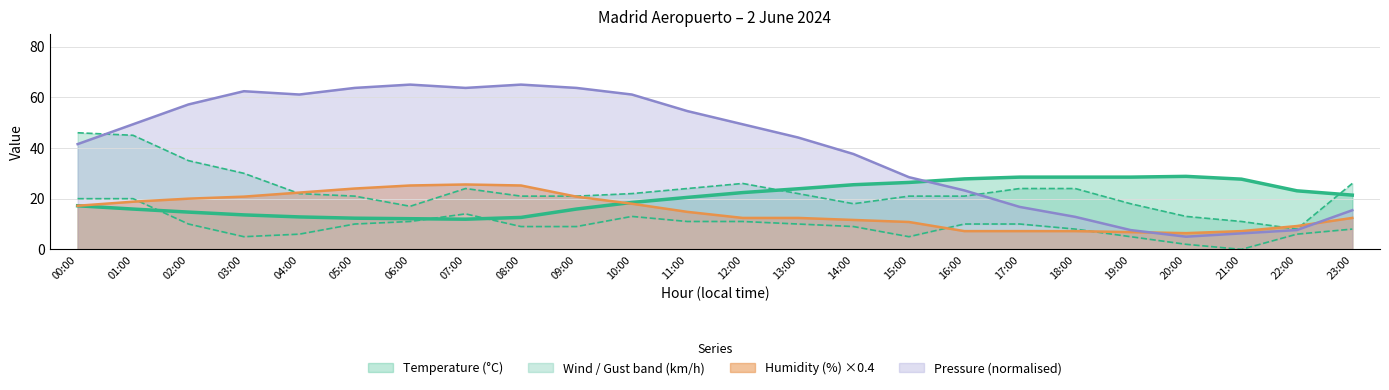

Where do Humidity (%) and Pressure (hPa_scaled) first cross each other?

19:00 and 20:00